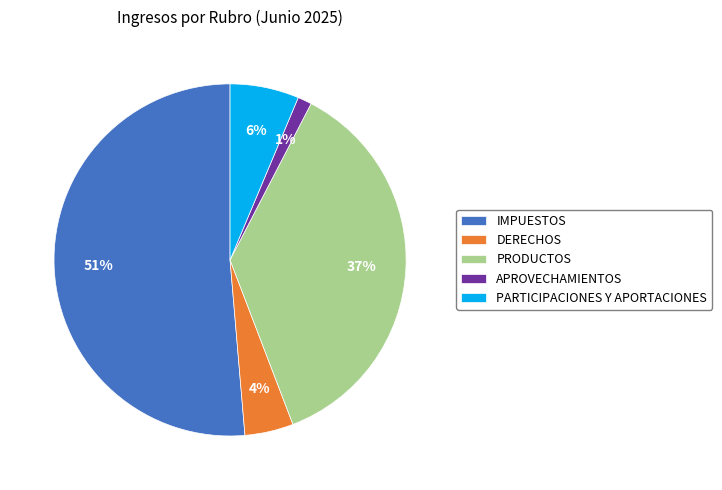

The PRODUCTOS slice represents 37% of the pie. True or false?

True